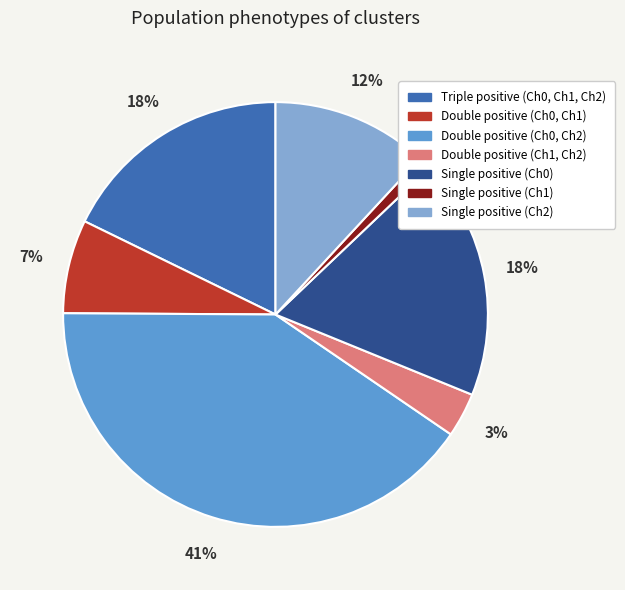

The Single positive (Ch1) slice represents 1% of the pie. True or false?

True